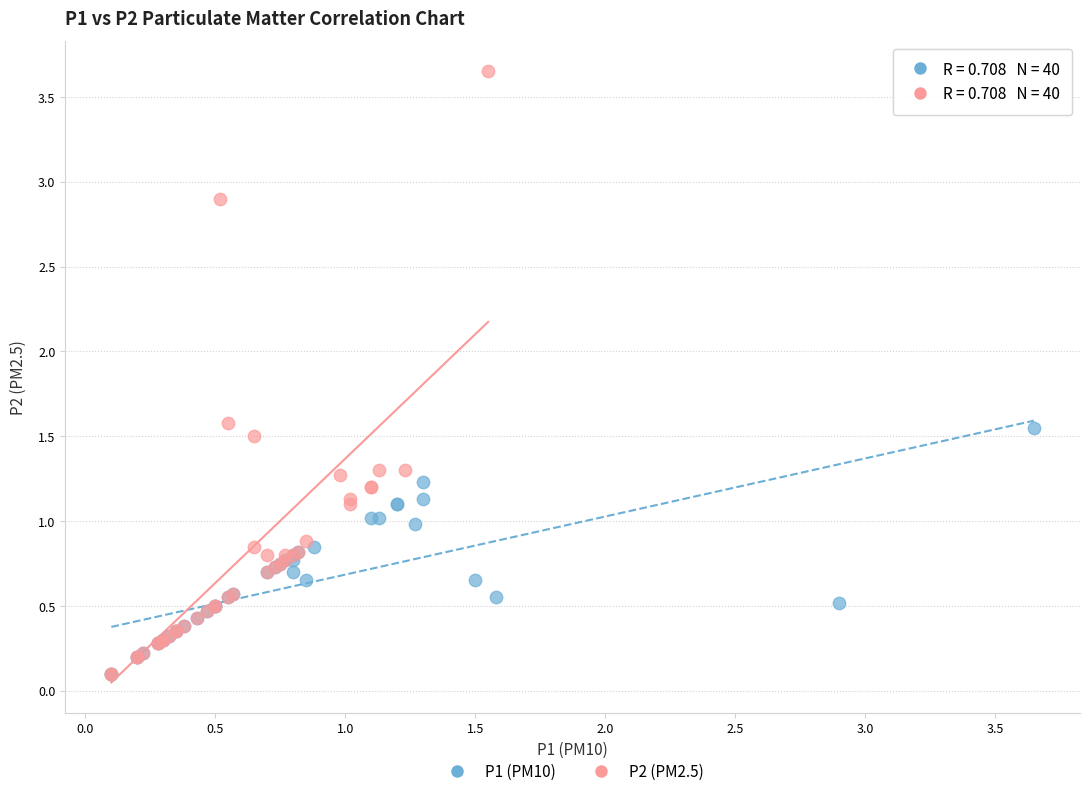

What are all the series names shown in the legend?

P1 (PM10), P2 (PM2.5)